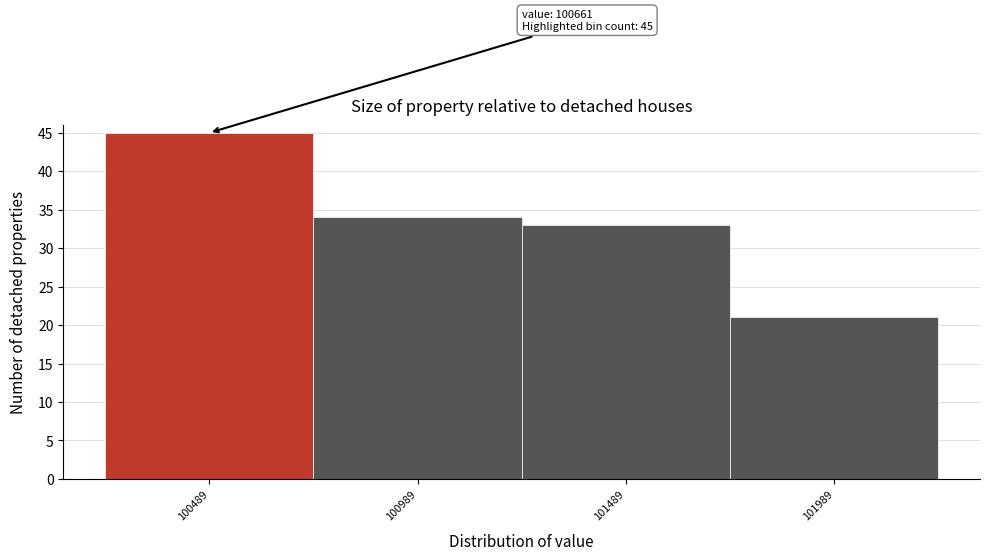

Which range on the x-axis has the tallest bar?

100250 to 100750